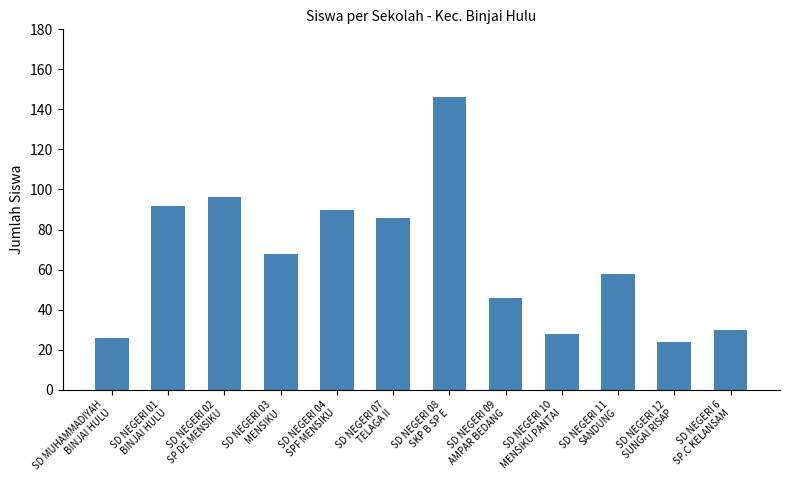

At which label does the data first exceed 68?

SD NEGERI 01
BINJAI HULU